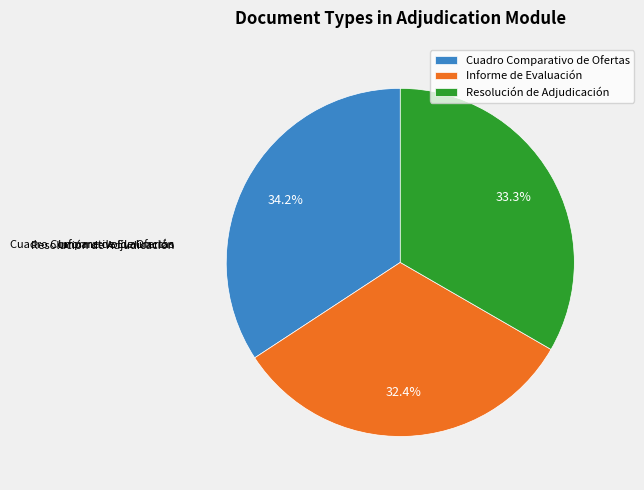

How many slices are in this pie chart?

3